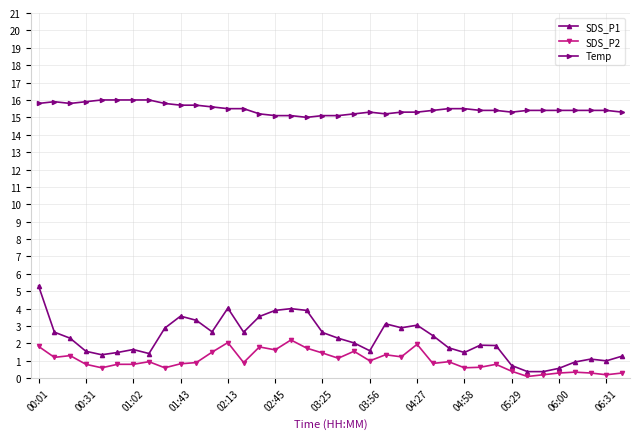

What is the difference between the maximum and minimum values in the Temp series?

1.0